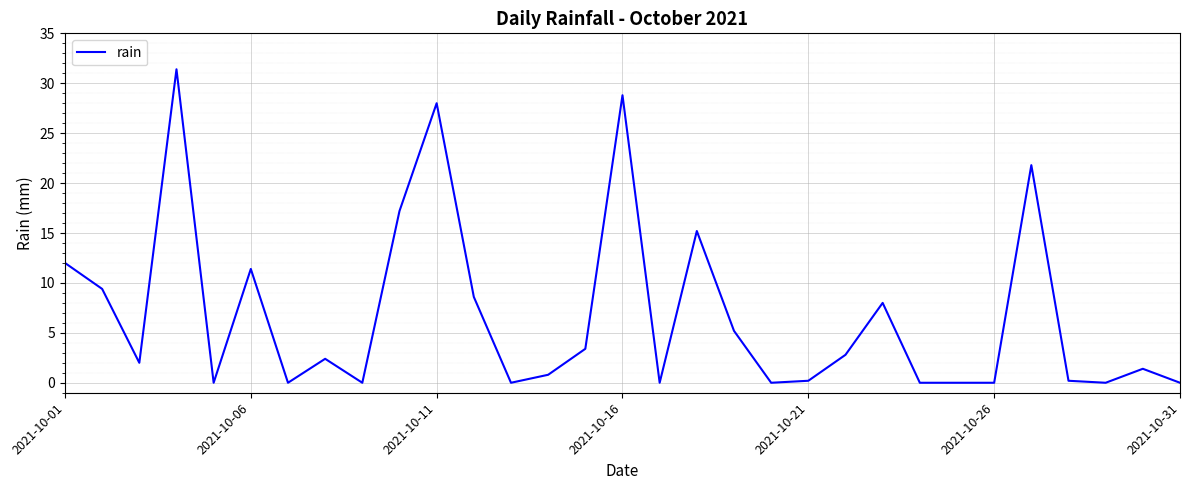

True or false: the data shows 15.6 at 2021-10-11.

False